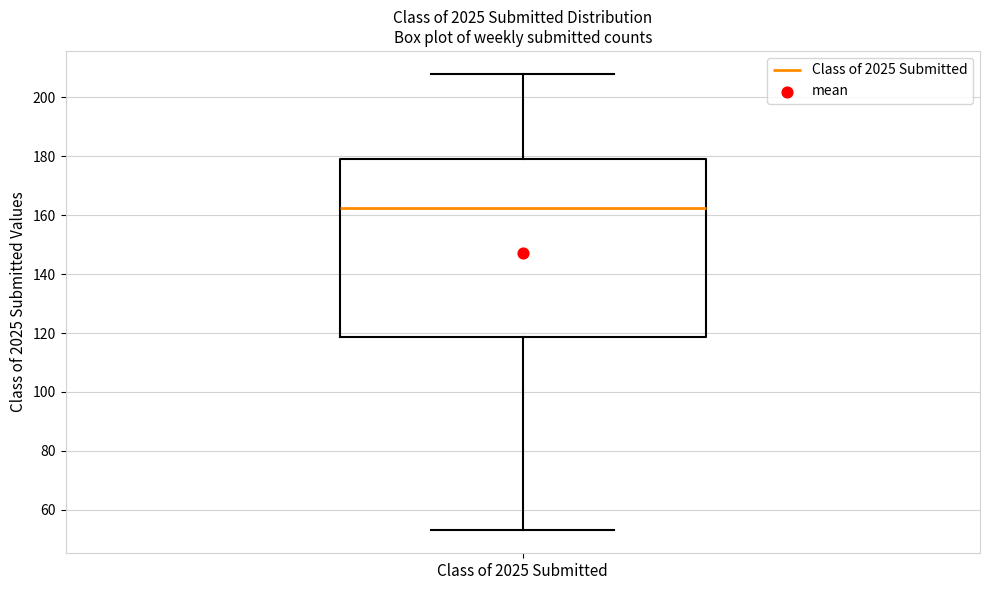

Where is the upper edge of the box for Class of 2025 Submitted on the y-axis? The values are not printed on the chart, so give them approximately, as read against the axis.

180